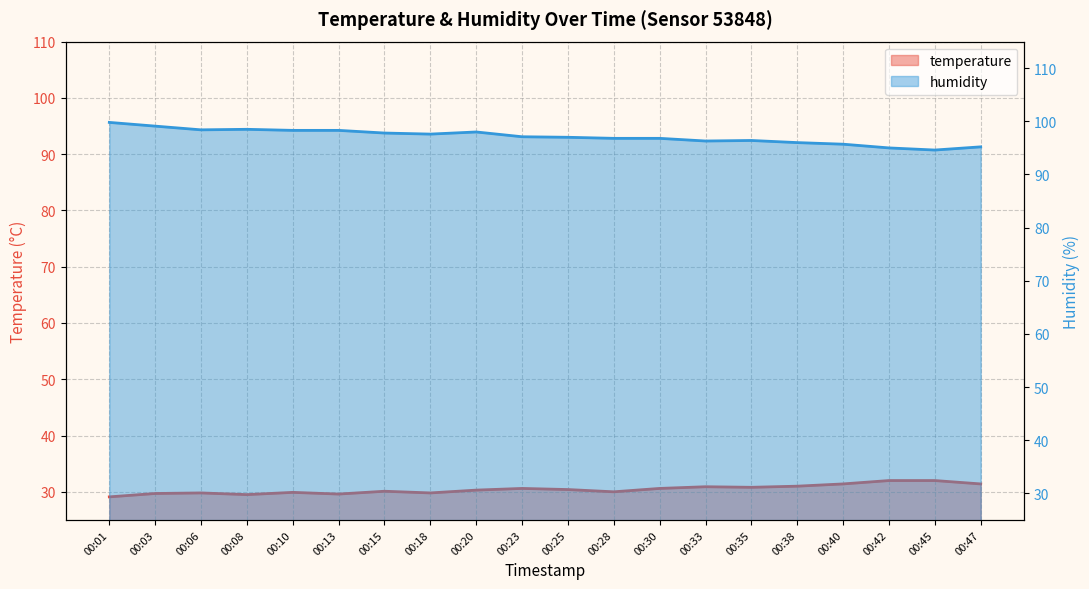

At which category is the sum across all series the highest?

00:01